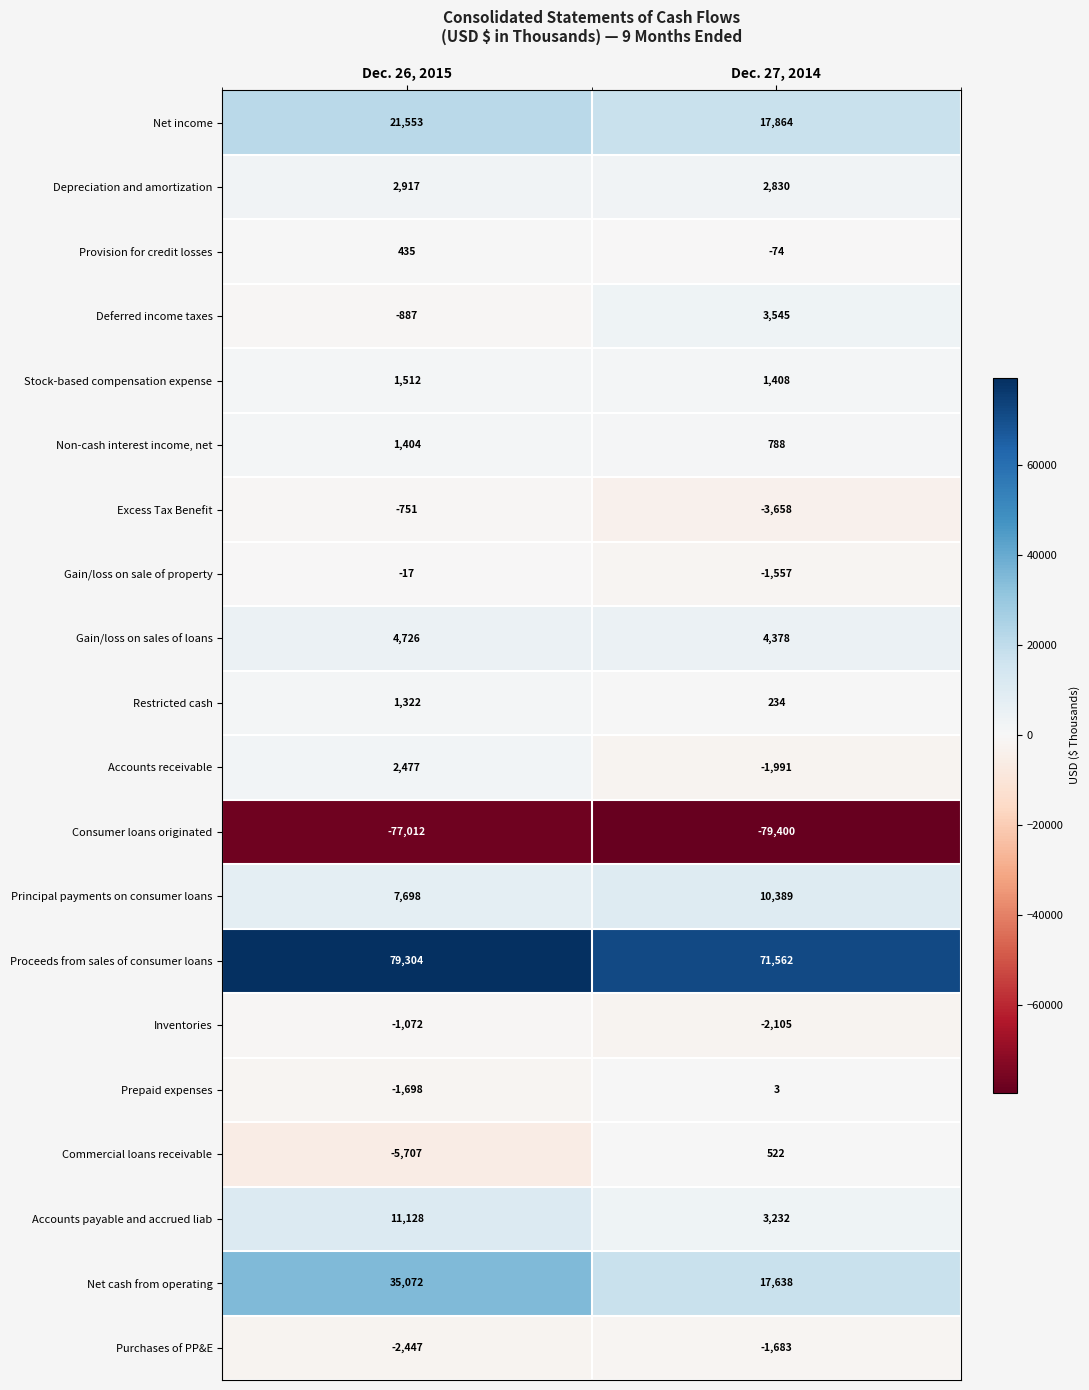

Is it true that Non-cash interest income, net equals 1404 at Dec. 26, 2015?

True